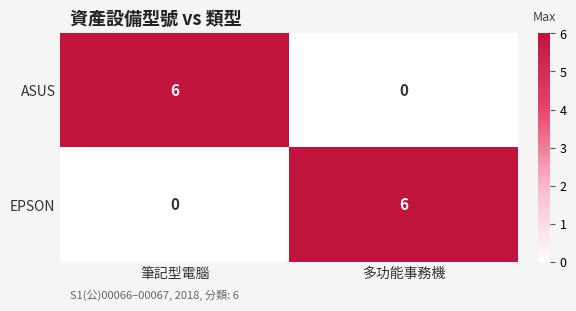

What is the total value across all series at 多功能事務機?

6